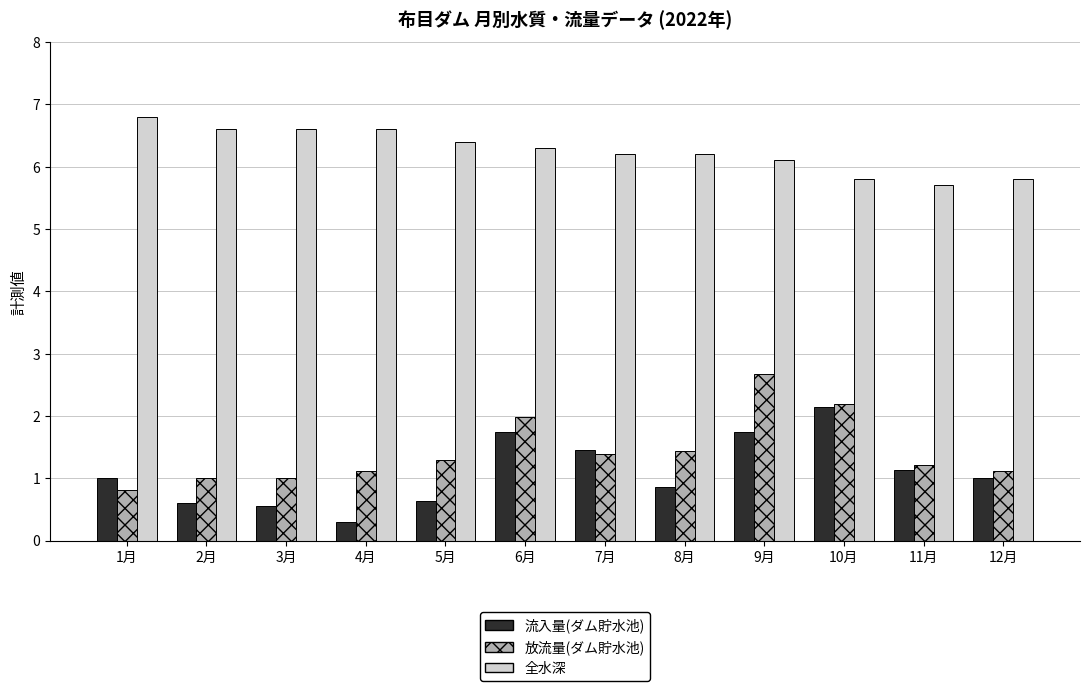

Rank the series at 5月 from highest to lowest value.

全水深, 放流量(ダム貯水池), 流入量(ダム貯水池)